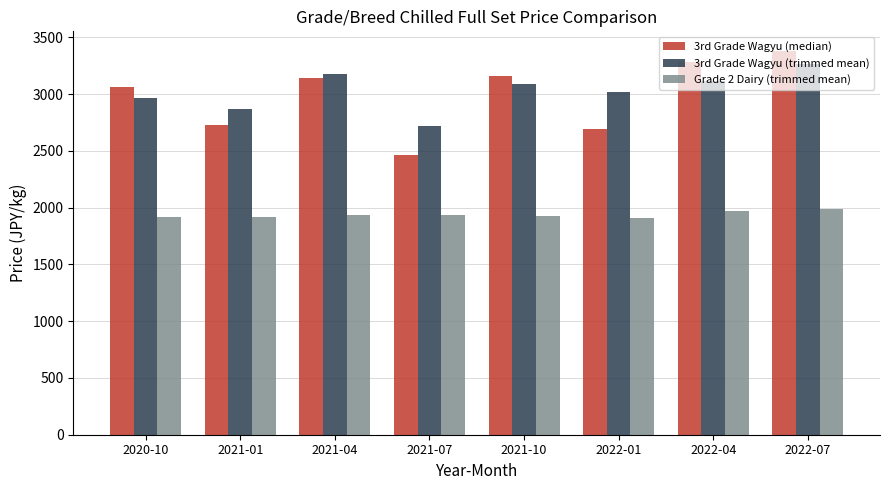

Which series has the widest spread of values?

3rd Grade Wagyu (median)